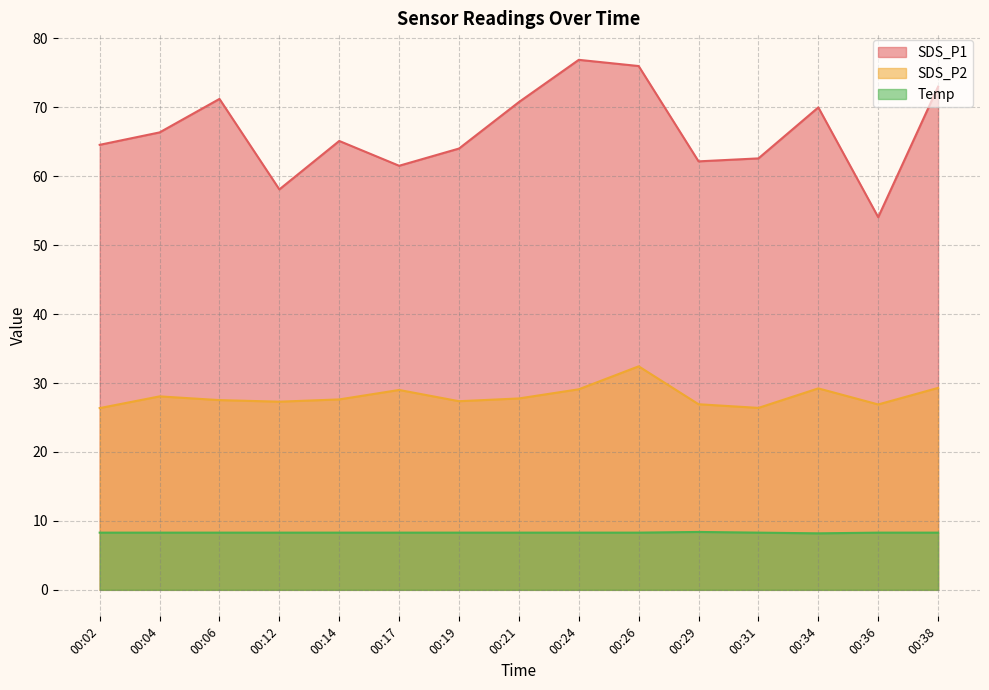

Which has a higher value, 00:34 or 00:31?

00:34